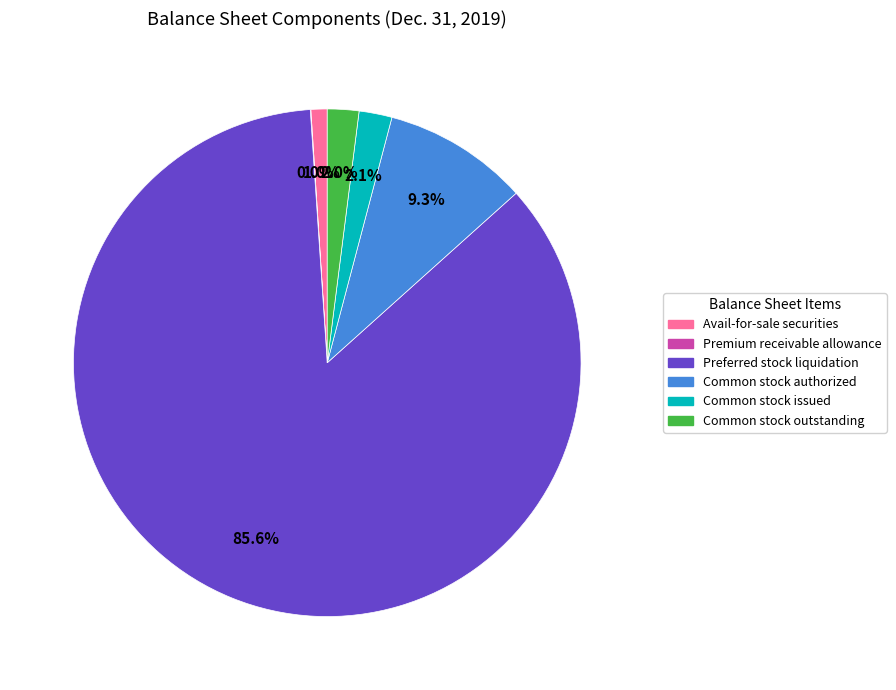

Is there any slice that represents more than half of the pie?

Yes